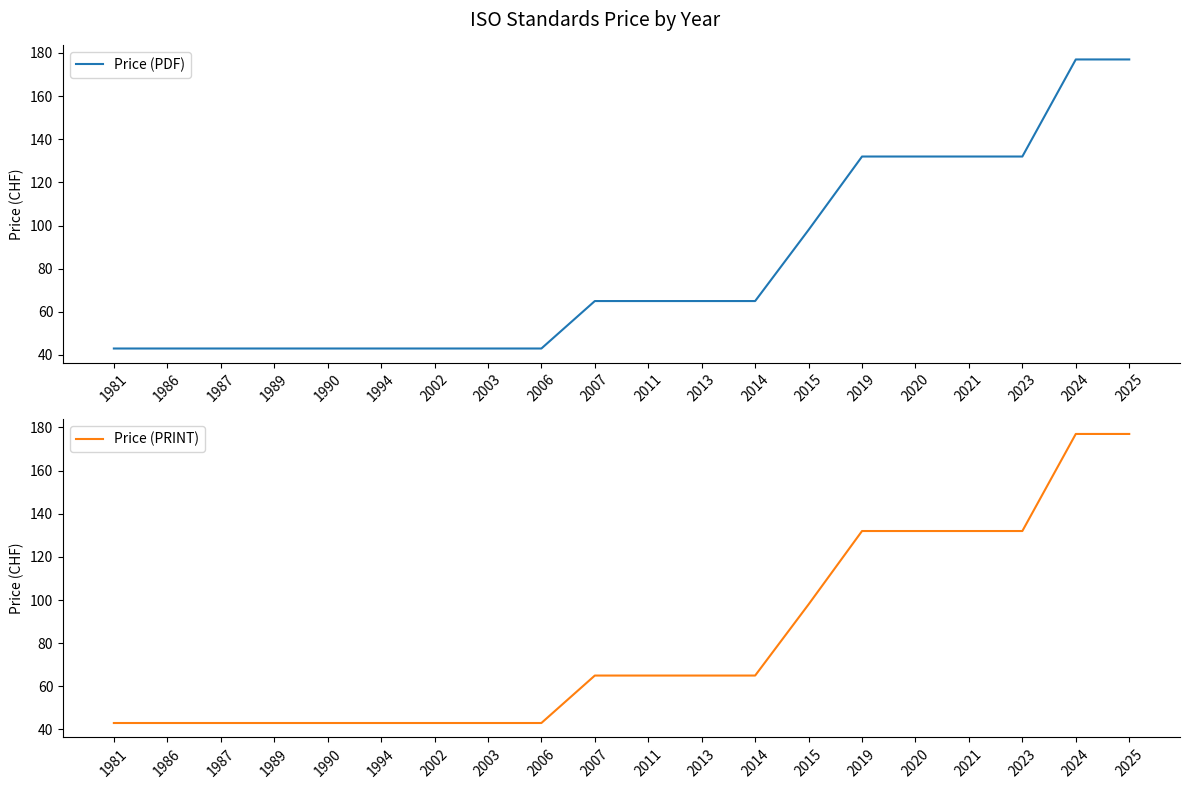

Is the value of Price (PDF) at 2007 greater than the value of Price (PRINT) at 1994?

Yes